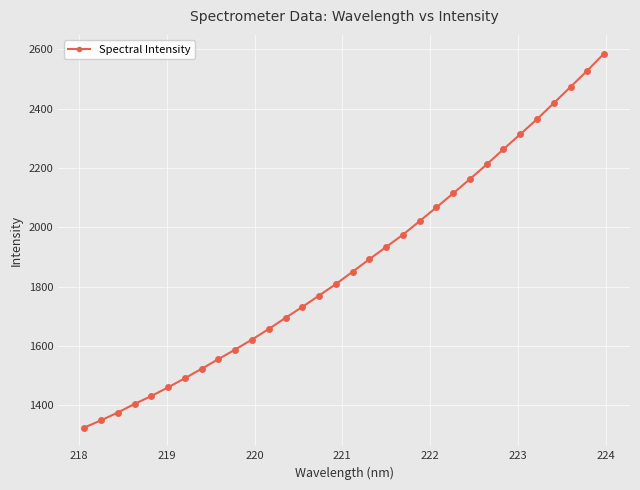

What is the value of the 29th point from the left?

2418.8